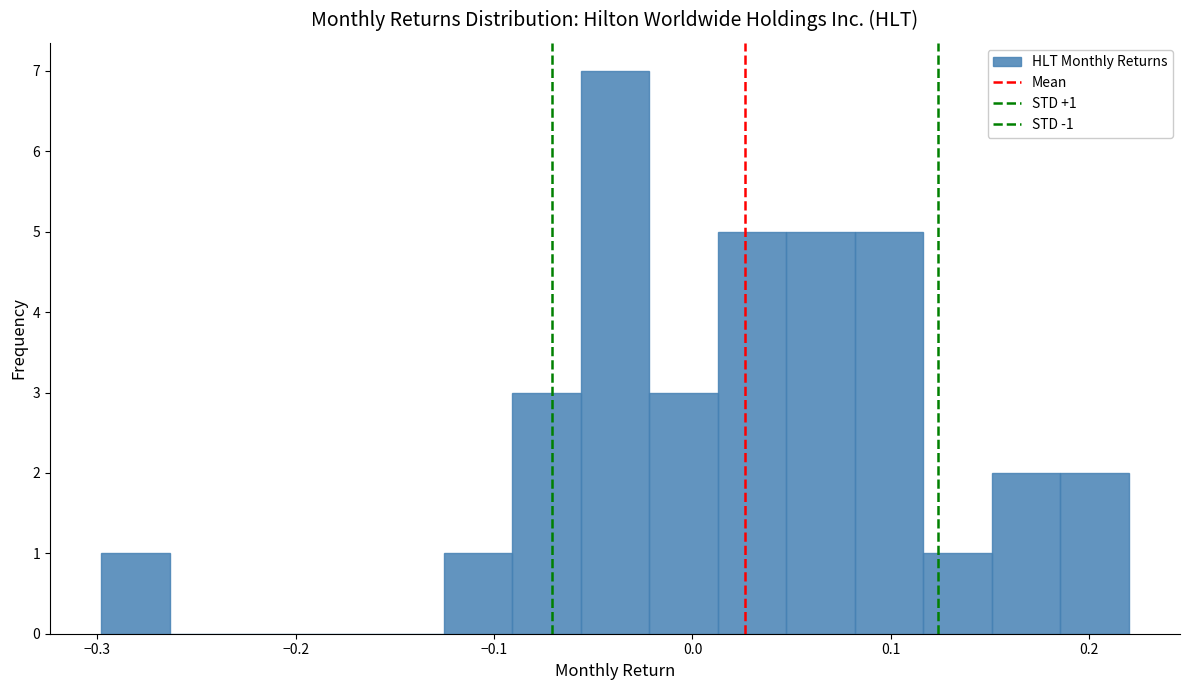

Read against the x-axis, roughly where is the centre of the tallest bar?

-0.04